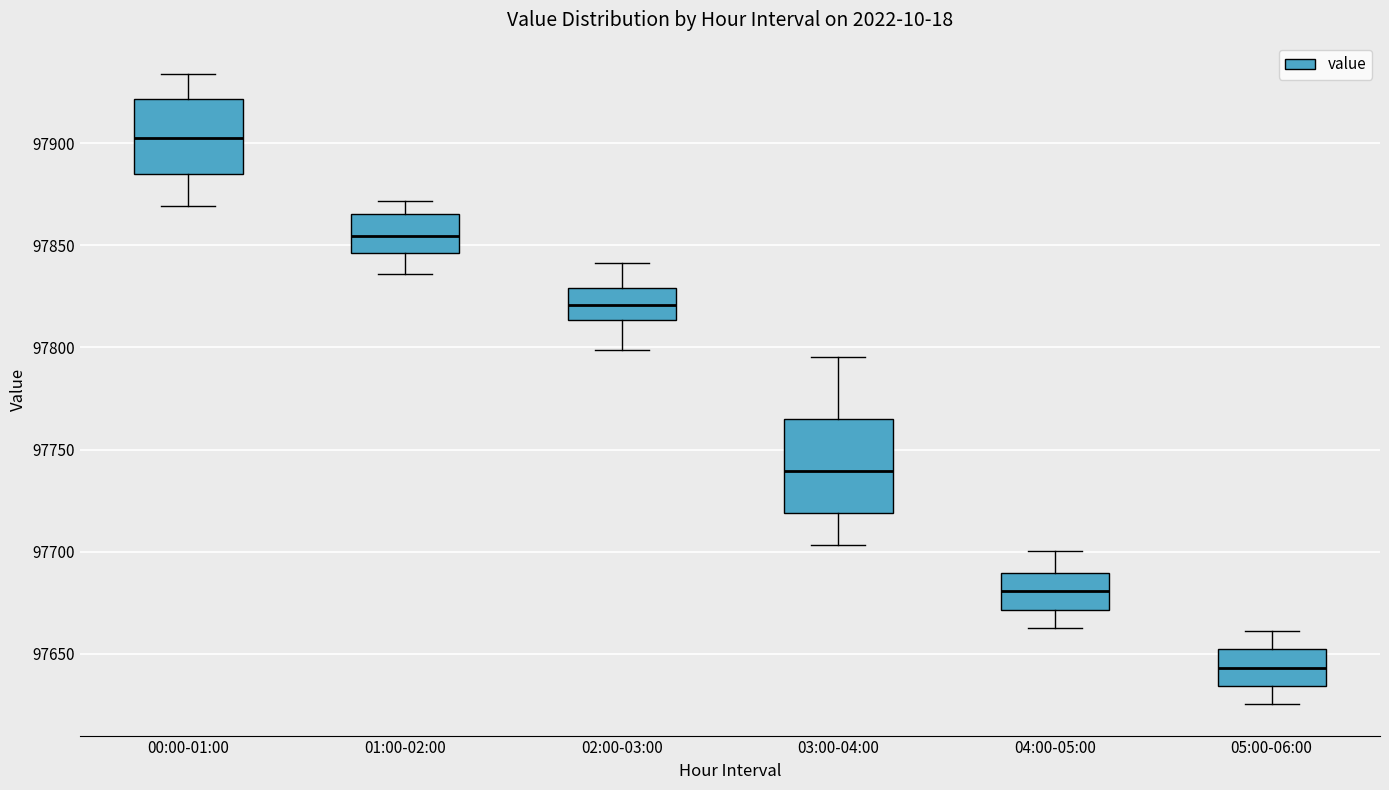

Reading left to right, transcribe this box plot: for each box, give where its median line is, the range the box spans, and where its two whiskers end, as read against the y-axis. The values are not printed on the chart, so give them approximately, as read against the axis.

00:00-01:00: median 97905, box 97885 to 97920, whiskers 97870 to 97935
01:00-02:00: median 97855, box 97845 to 97865, whiskers 97835 to 97870
02:00-03:00: median 97820, box 97815 to 97830, whiskers 97800 to 97840
03:00-04:00: median 97740, box 97720 to 97765, whiskers 97705 to 97795
04:00-05:00: median 97680, box 97670 to 97690, whiskers 97665 to 97700
05:00-06:00: median 97645, box 97635 to 97650, whiskers 97625 to 97660